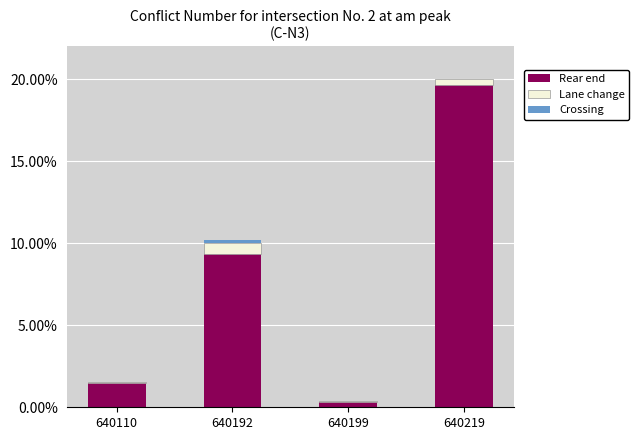

Rank the series by their maximum value, from highest to lowest.

Rear end, Lane change, Crossing